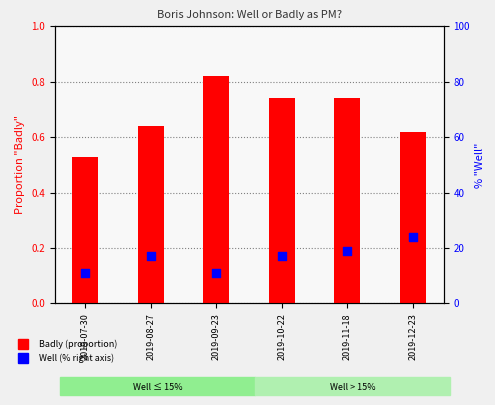

Which series has the widest spread of Y values?

Well